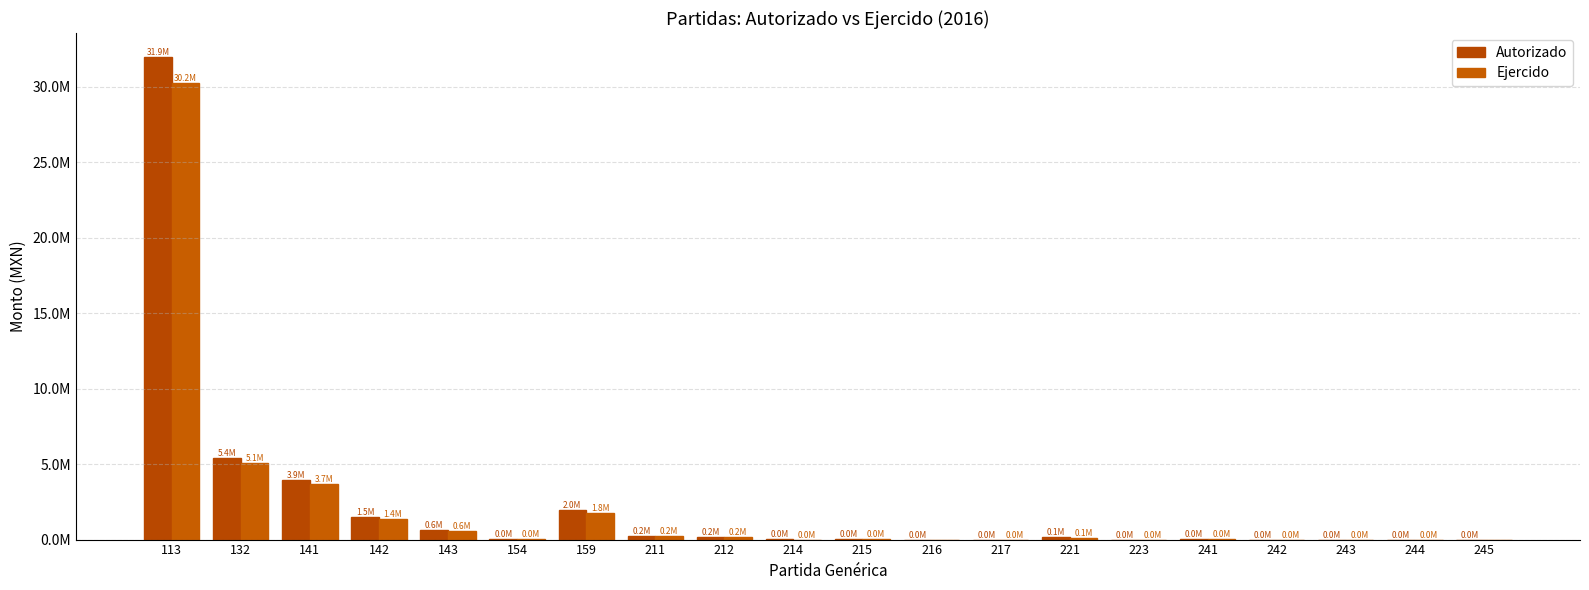

What is the value of the Ejercido bar at the 5th from the left?

556173.1